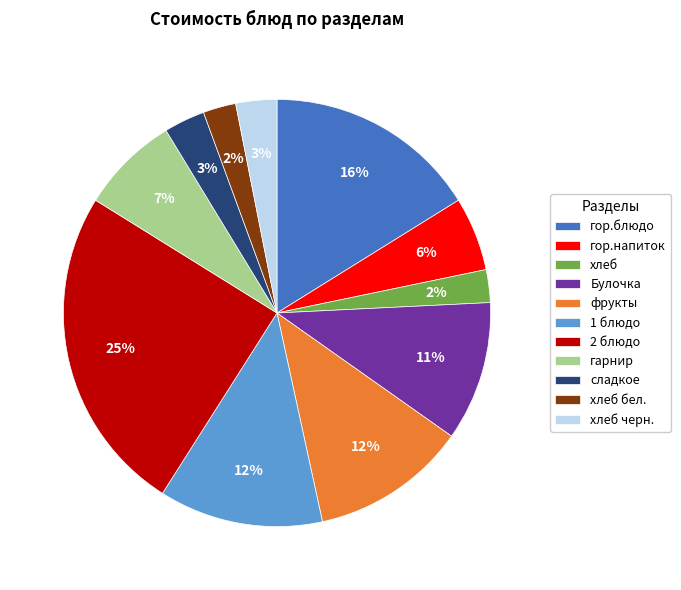

Combined, do 2 блюдо and хлеб черн. account for over 50%?

No